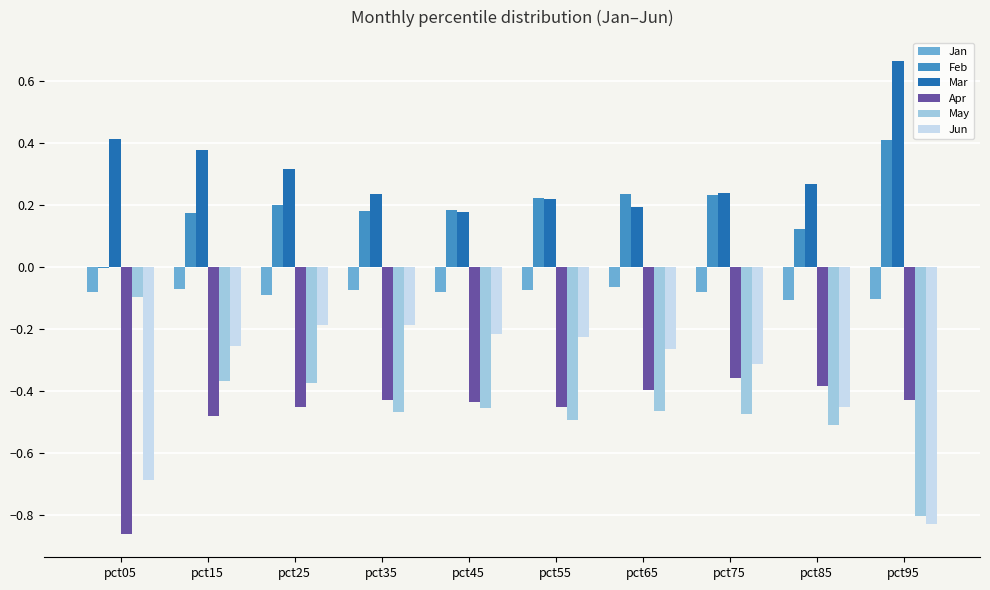

What is the sum of all May values?

-4.5